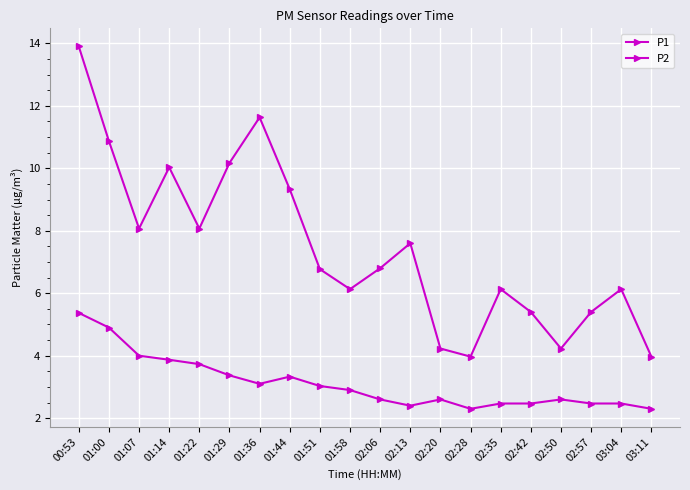

How many distinct data groups are displayed?

2